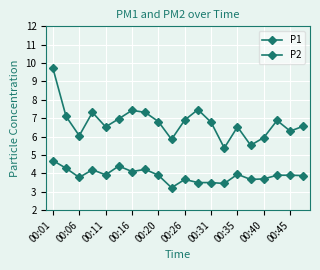

True or false: P2 and P1 intersect in this chart.

False